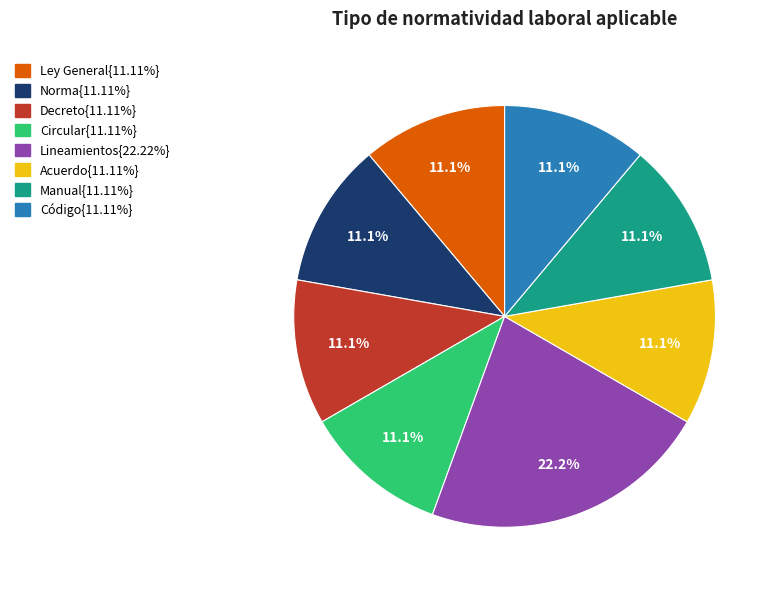

Does any single category account for the majority?

No